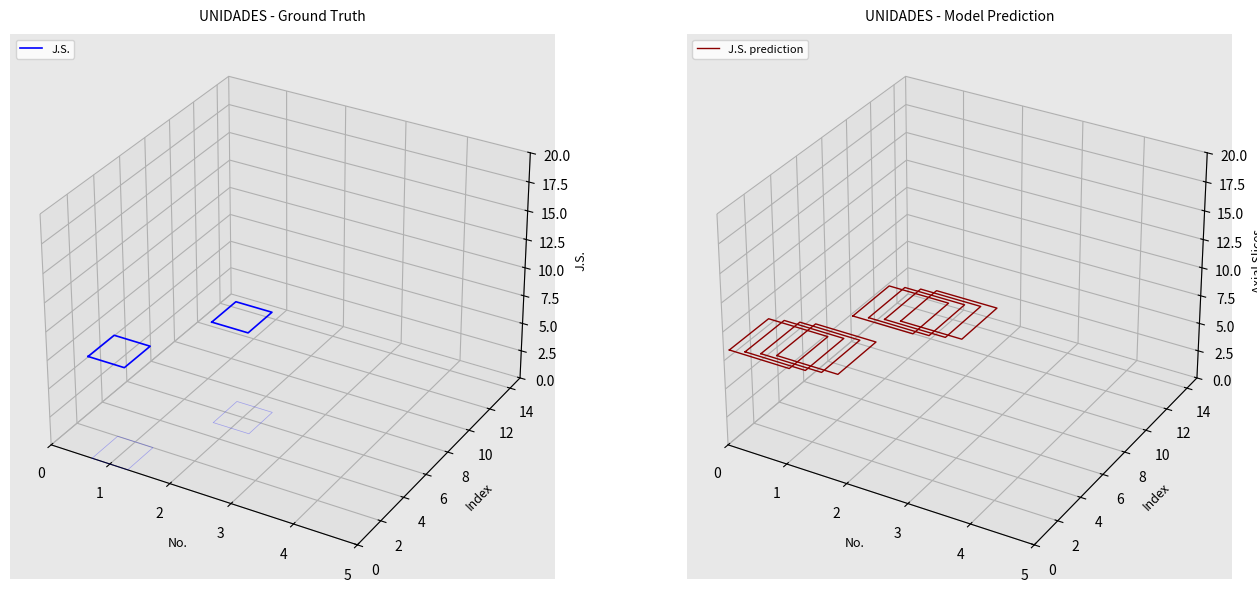

The value of J.S. at 3 is -0.0. True or false?

True